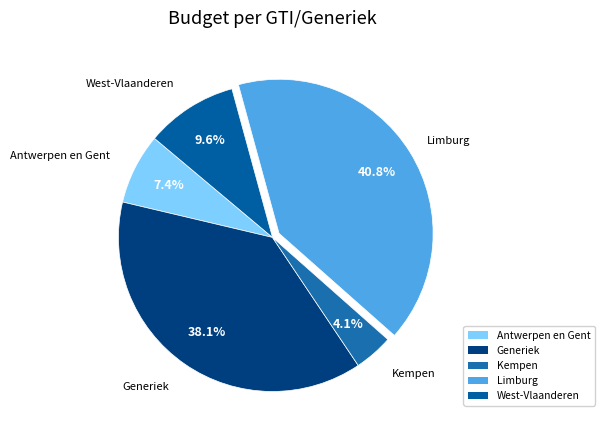

What percentage do Limburg and Antwerpen en Gent together represent?

48.2%